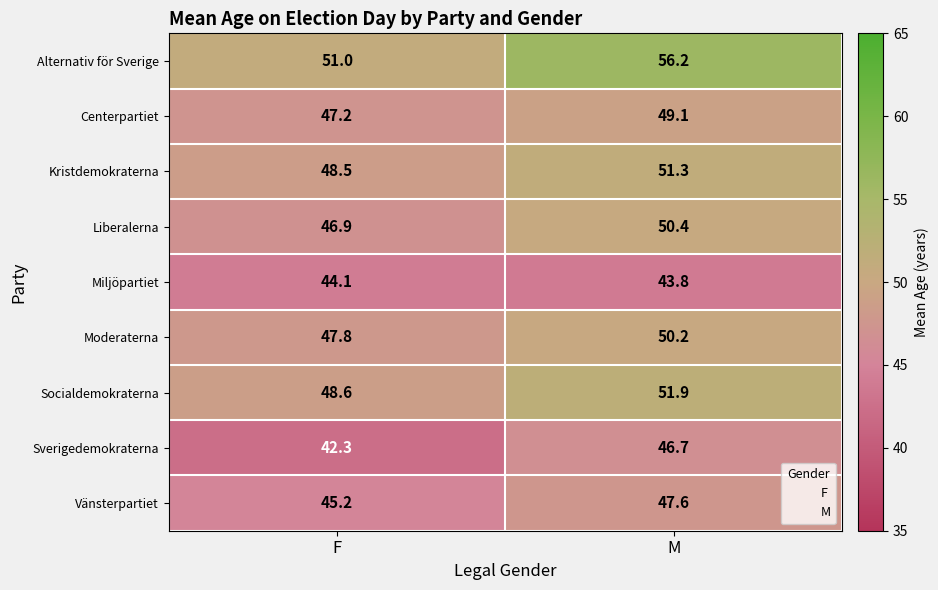

The value of Moderaterna at M is 83.5. True or false?

False